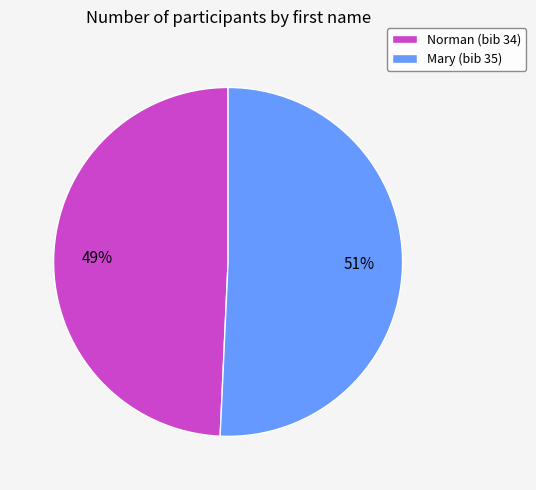

Which category accounts for the majority?

Mary